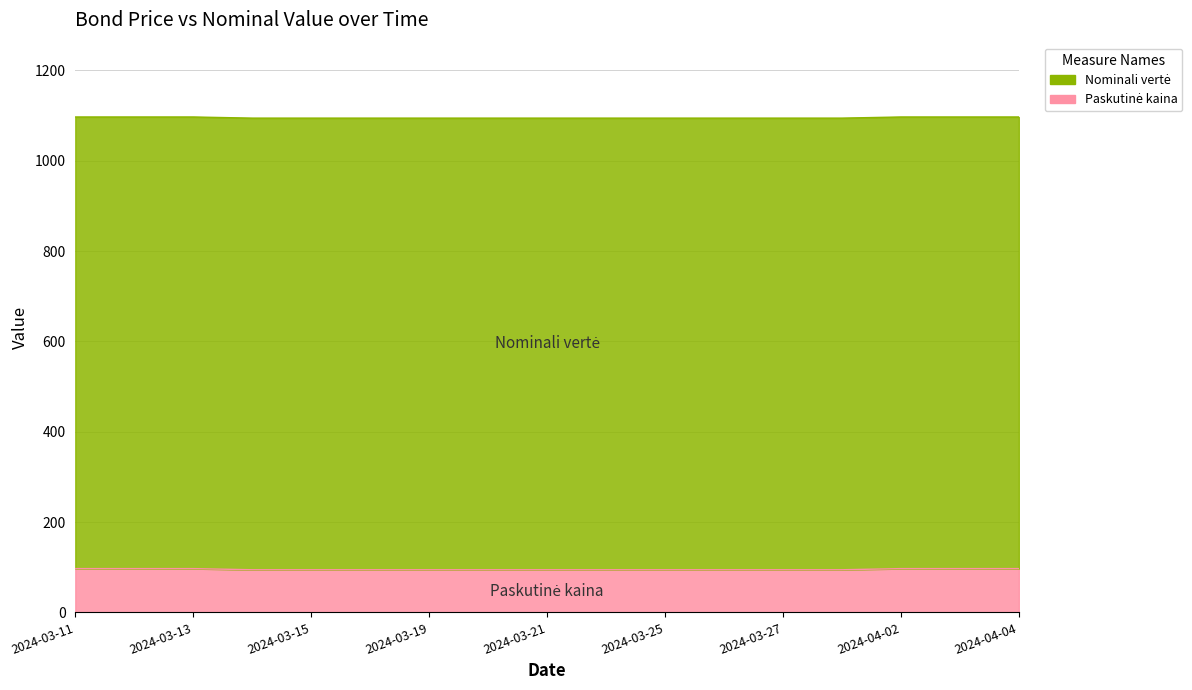

The value at 2024-03-11 is 58.9. True or false?

False